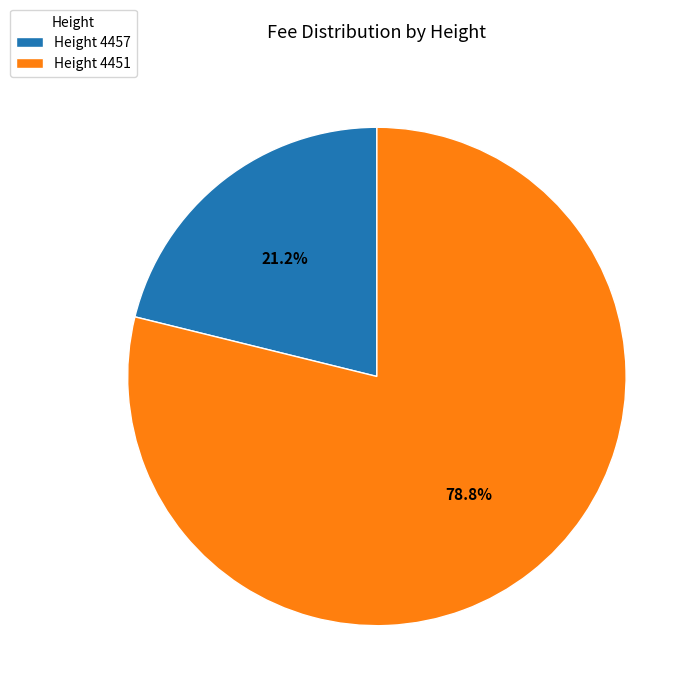

Which category accounts for the majority?

Height 4451